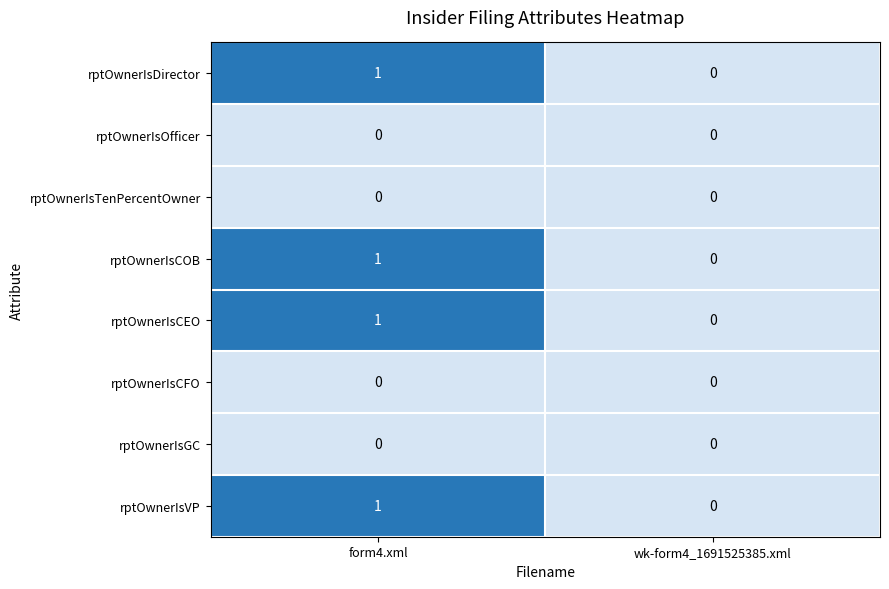

Is the value of rptOwnerIsCEO at wk-form4_1691525385.xml greater than the value of rptOwnerIsDirector at form4.xml?

No